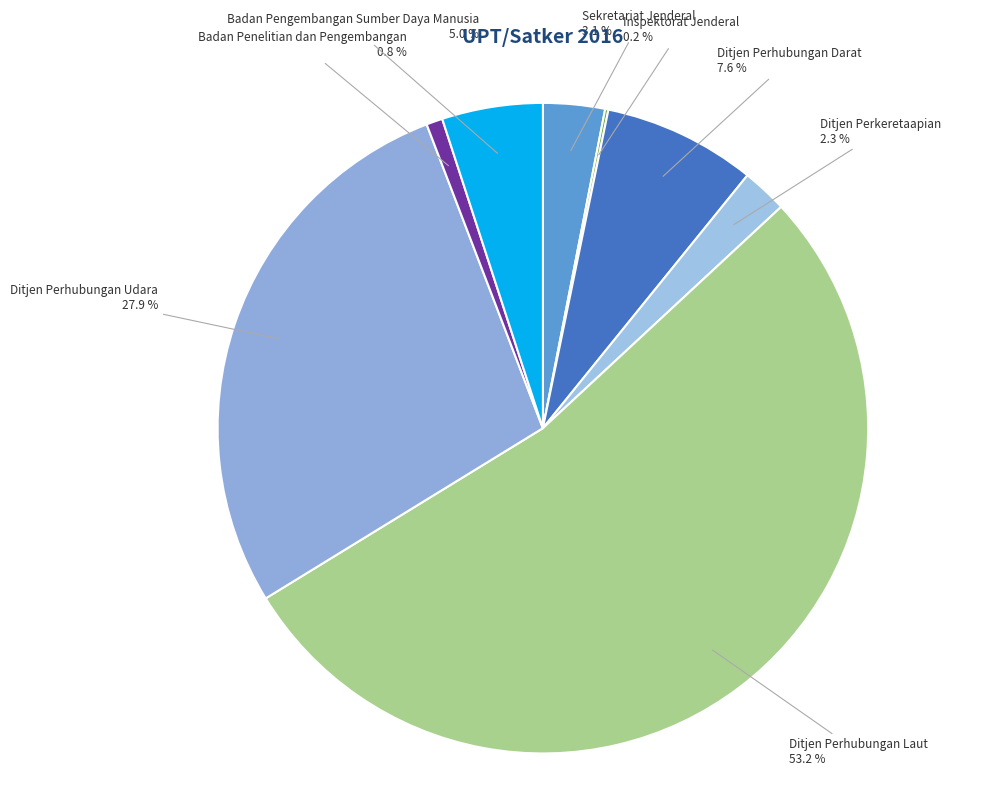

Does Badan Penelitian dan Pengembangan represent more than half of the total?

No